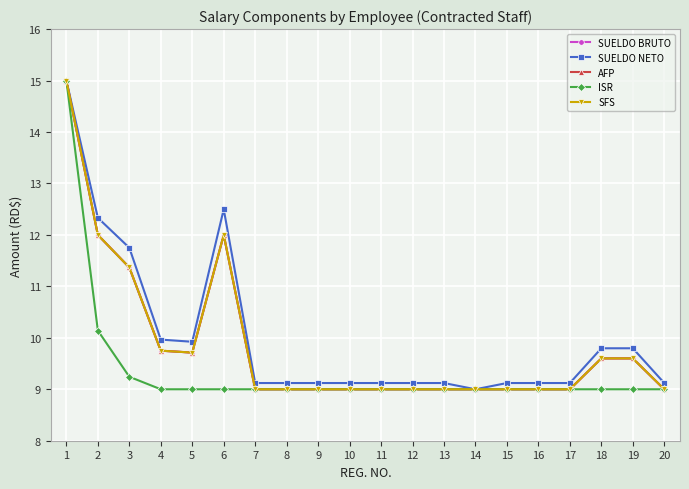

True or false: ISR has a value of 9.0 at 15.

True